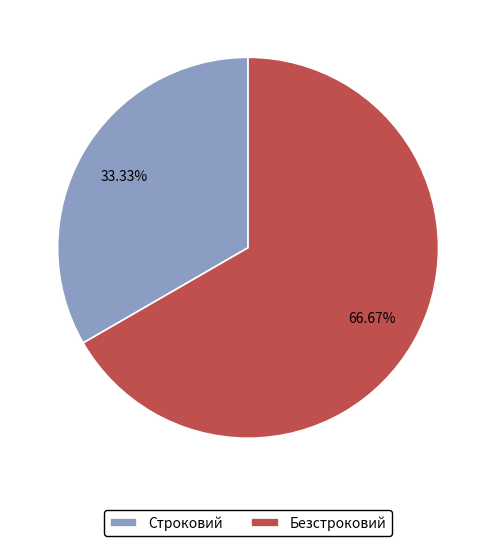

What percentage do Строковий and Безстроковий together represent?

100.0%